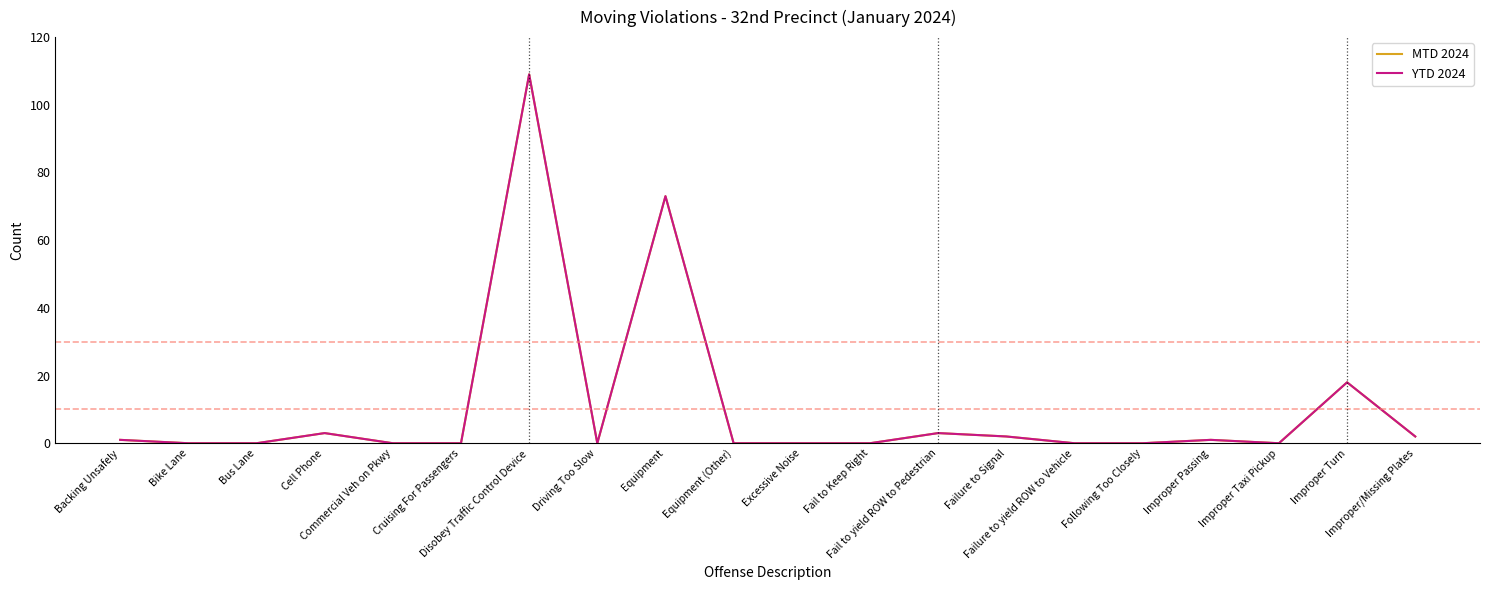

Reading left to right, extract all data points from this chart.

MTD 2024: 1	0	0	3	0	0	109	0	73	0	0	0	3	2	0	0	1	0	18	2
YTD 2024: 1	0	0	3	0	0	109	0	73	0	0	0	3	2	0	0	1	0	18	2